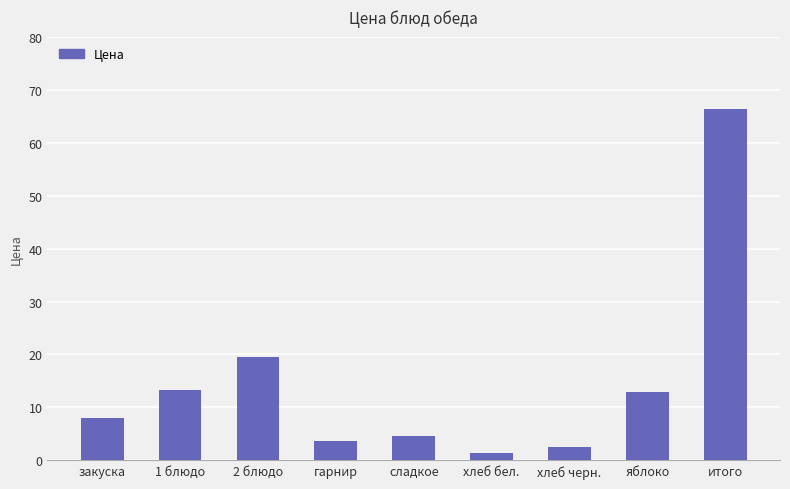

Is it true that the value at яблоко is 7.8?

False